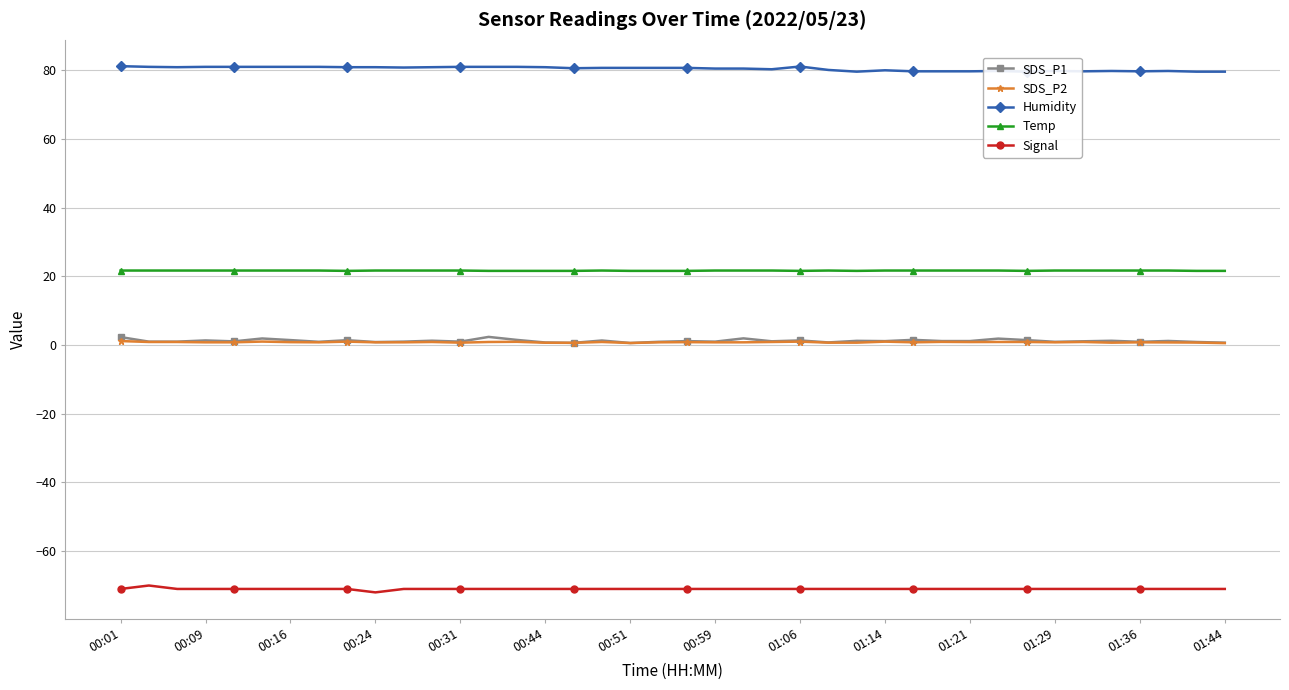

True or false: SDS_P2 has more than 0 interior local peaks.

True